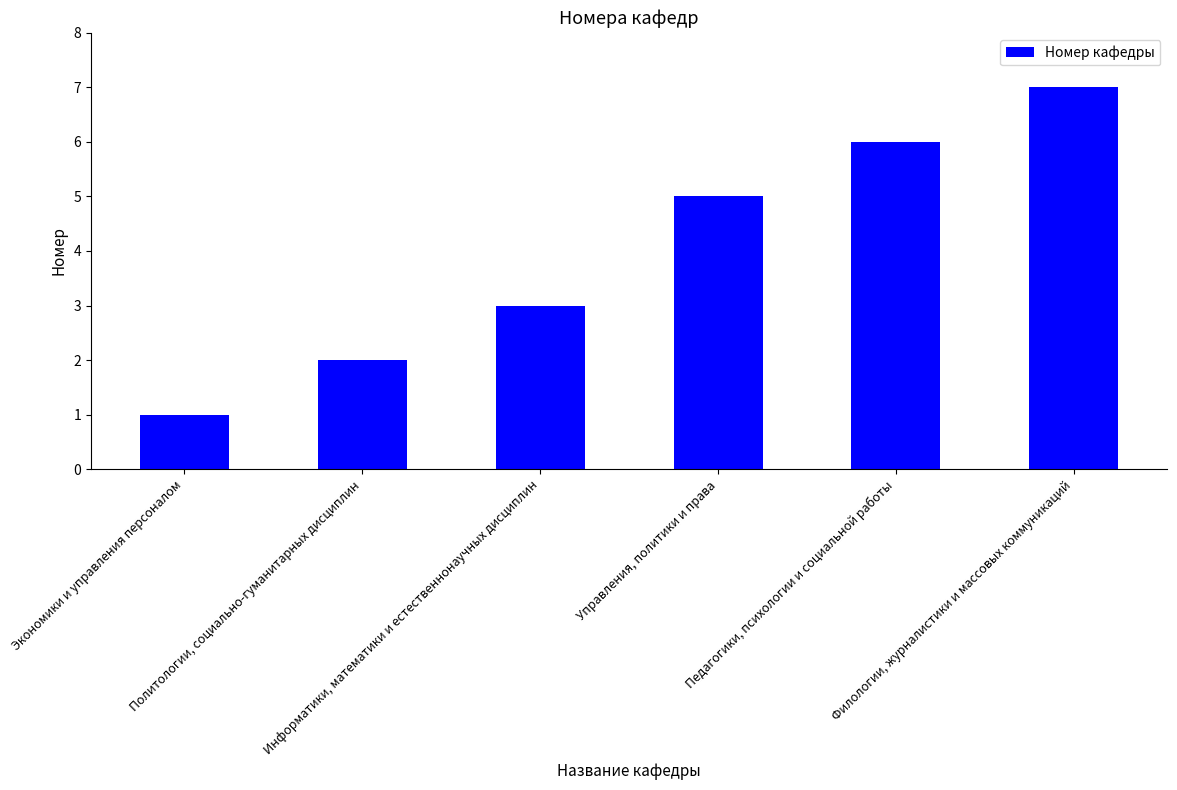

What position from the right is Управления, политики и права?

3